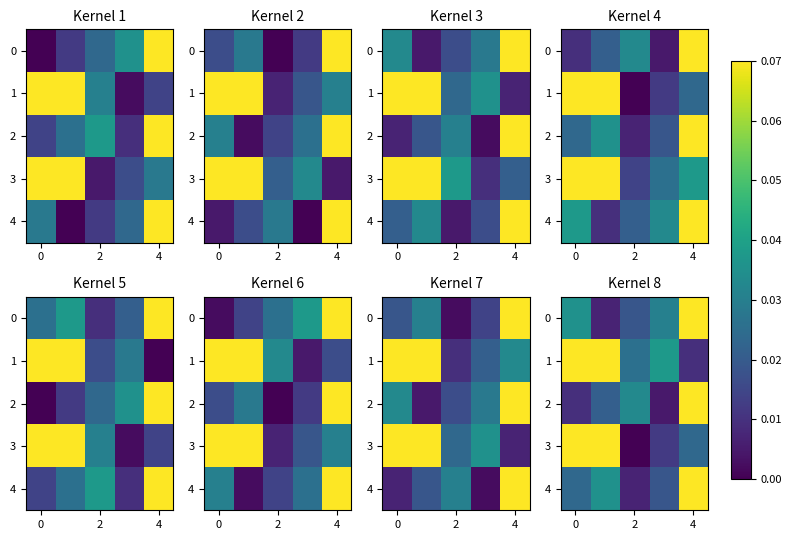

The value of 1 at 4 is 0.0. True or false?

False